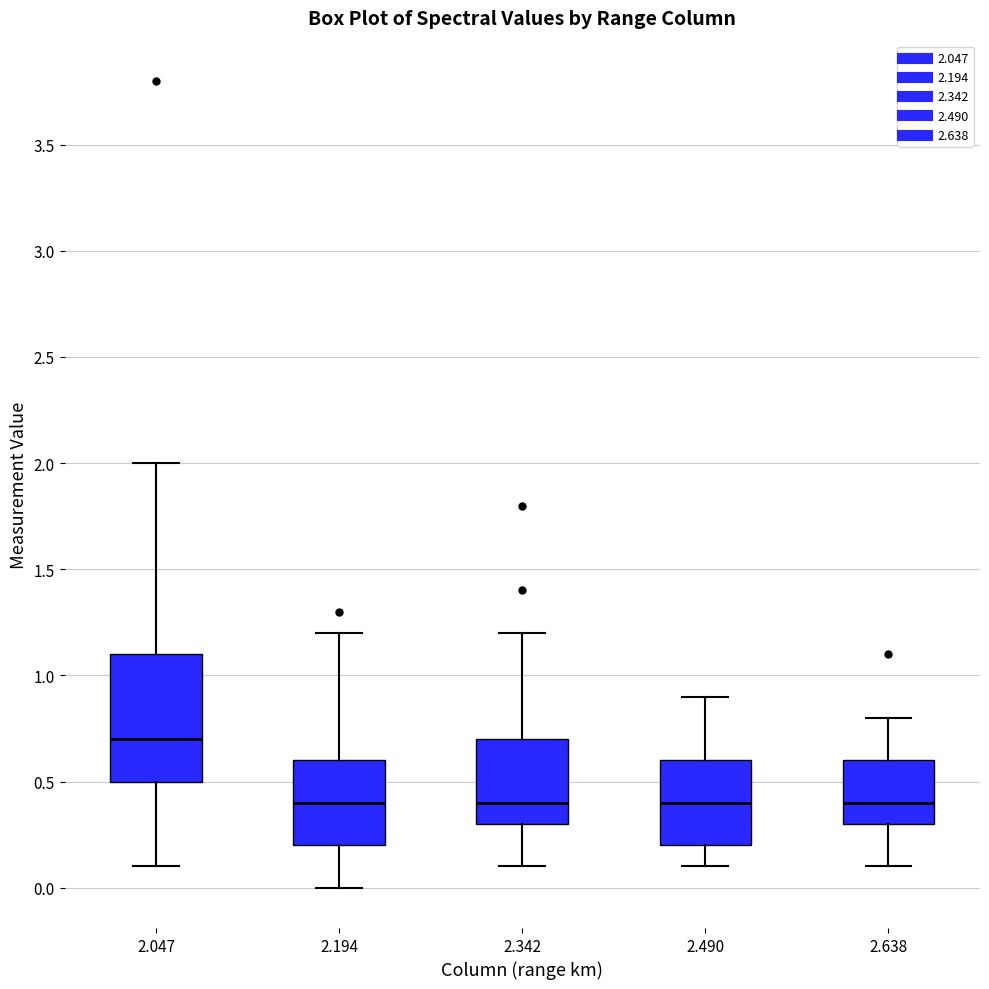

Reading left to right, transcribe this box plot: for each box, give where its median line is, the range the box spans, and where its two whiskers end, as read against the y-axis. The values are not printed on the chart, so give them approximately, as read against the axis.

2.047: median 0.7, box 0.5 to 1.1, whiskers 0.1 to 2.0
2.194: median 0.4, box 0.2 to 0.6, whiskers 0.0 to 1.2
2.342: median 0.4, box 0.3 to 0.7, whiskers 0.1 to 1.2
2.490: median 0.4, box 0.2 to 0.6, whiskers 0.1 to 0.9
2.638: median 0.4, box 0.3 to 0.6, whiskers 0.1 to 0.8